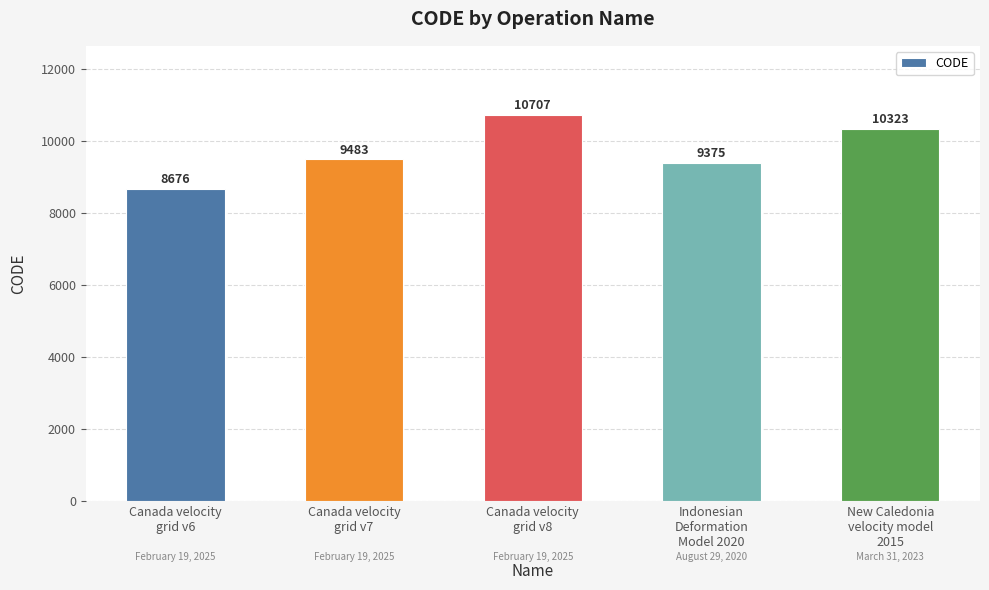

Reading left to right, transcribe all the data shown in this chart.

8676	9483	10707	9375	10323